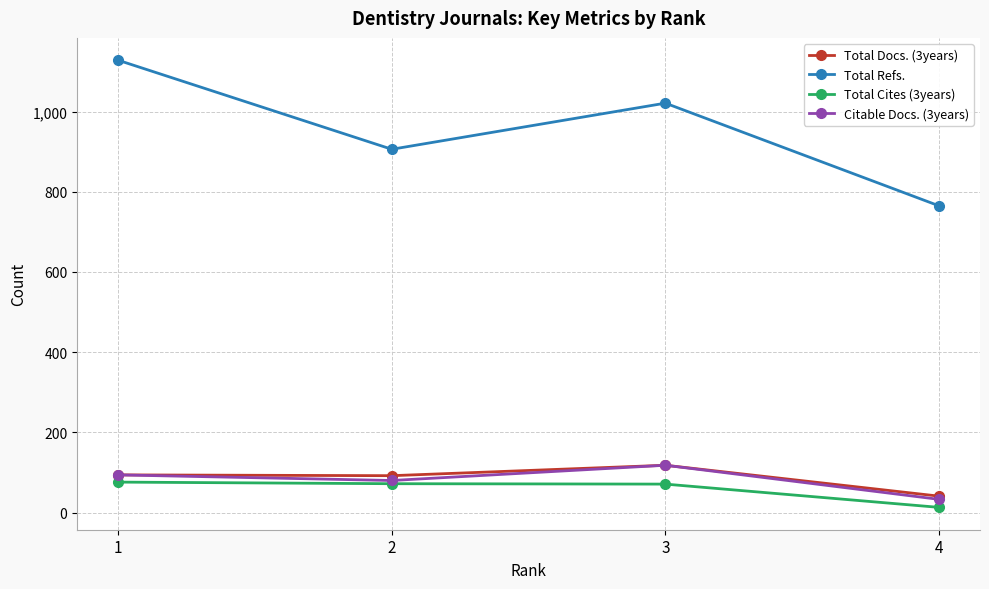

Which series has the widest spread of values?

Total Refs.